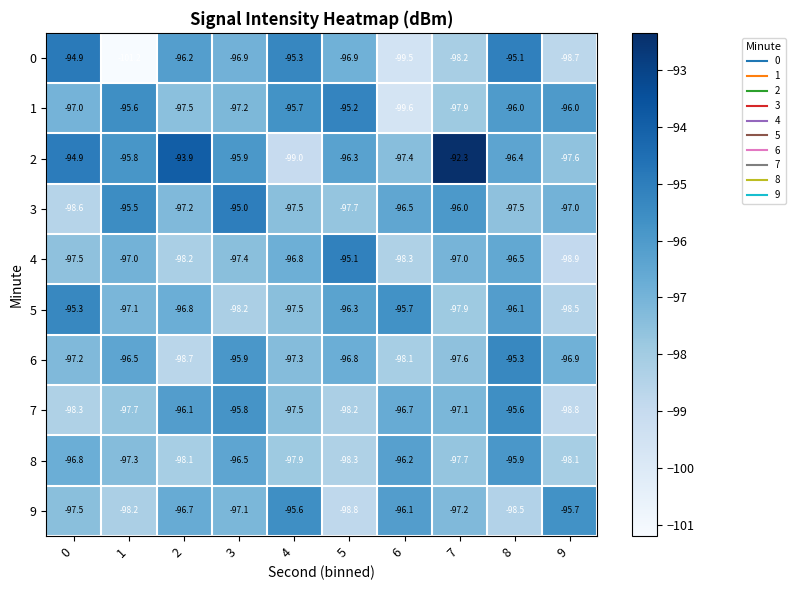

What is the difference between the 5 values at 3 and 1?

1.1